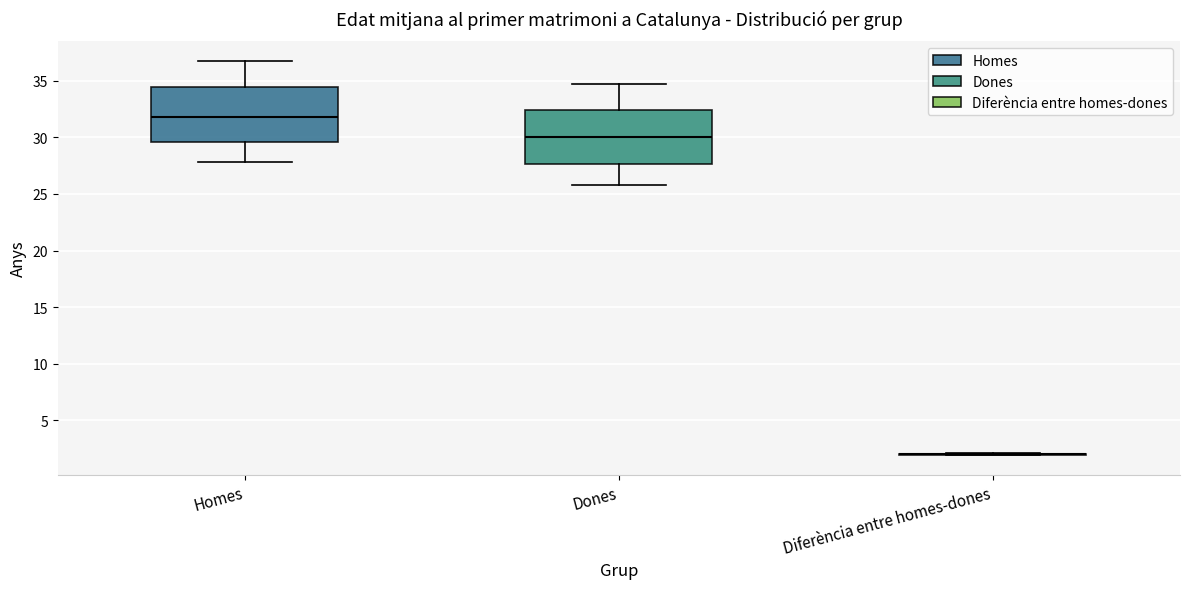

Reading left to right, transcribe this box plot: for each box, give where its median line is, the range the box spans, and where its two whiskers end, as read against the y-axis. The values are not printed on the chart, so give them approximately, as read against the axis.

Homes: median 32.0, box 29.5 to 34.5, whiskers 28.0 to 37.0
Dones: median 30.0, box 27.5 to 32.5, whiskers 26.0 to 34.5
Diferència entre homes-dones: box collapsed to a line at 2.0, whiskers 2.0 to 2.0